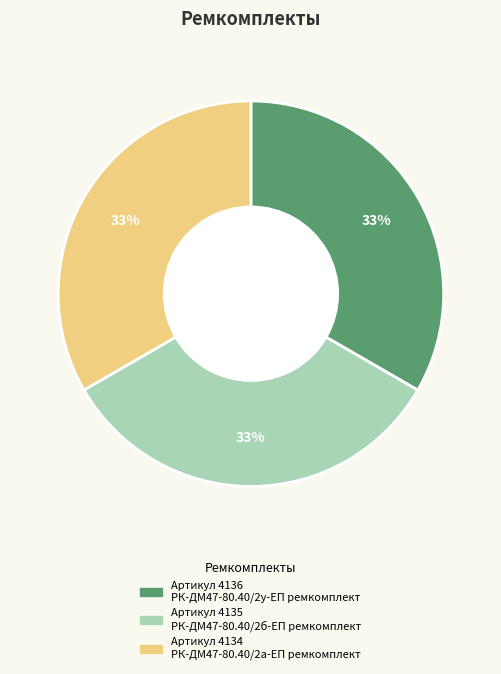

To the nearest percent, what is the average slice percentage?

33%